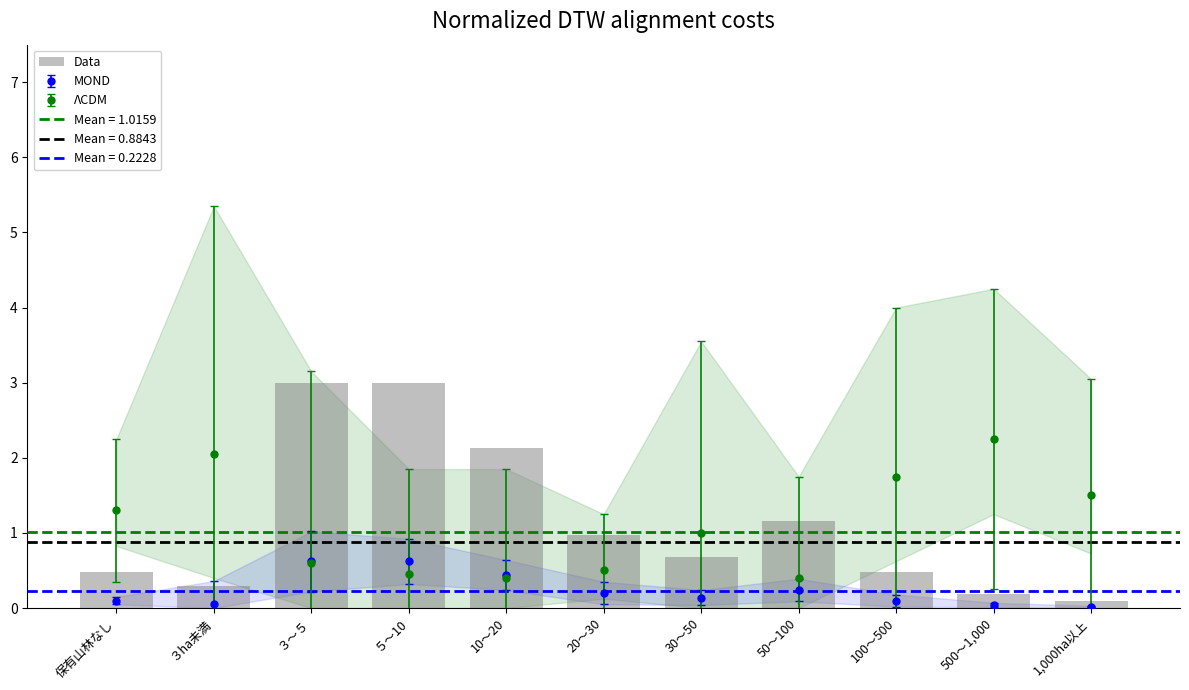

What is the difference between the maximum and minimum values?

2.9